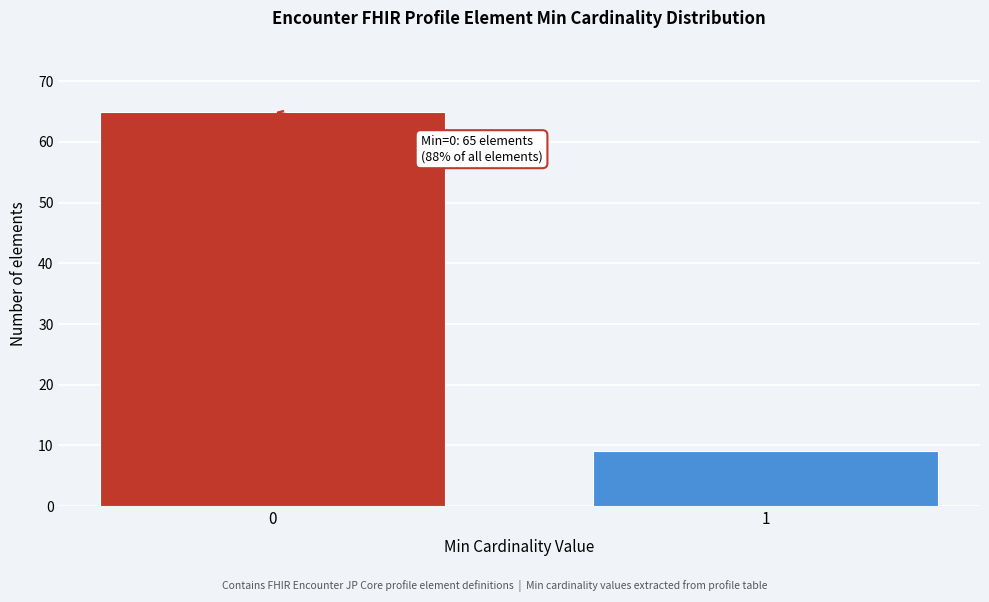

Reading right to left, list all the values displayed in this chart.

9	65